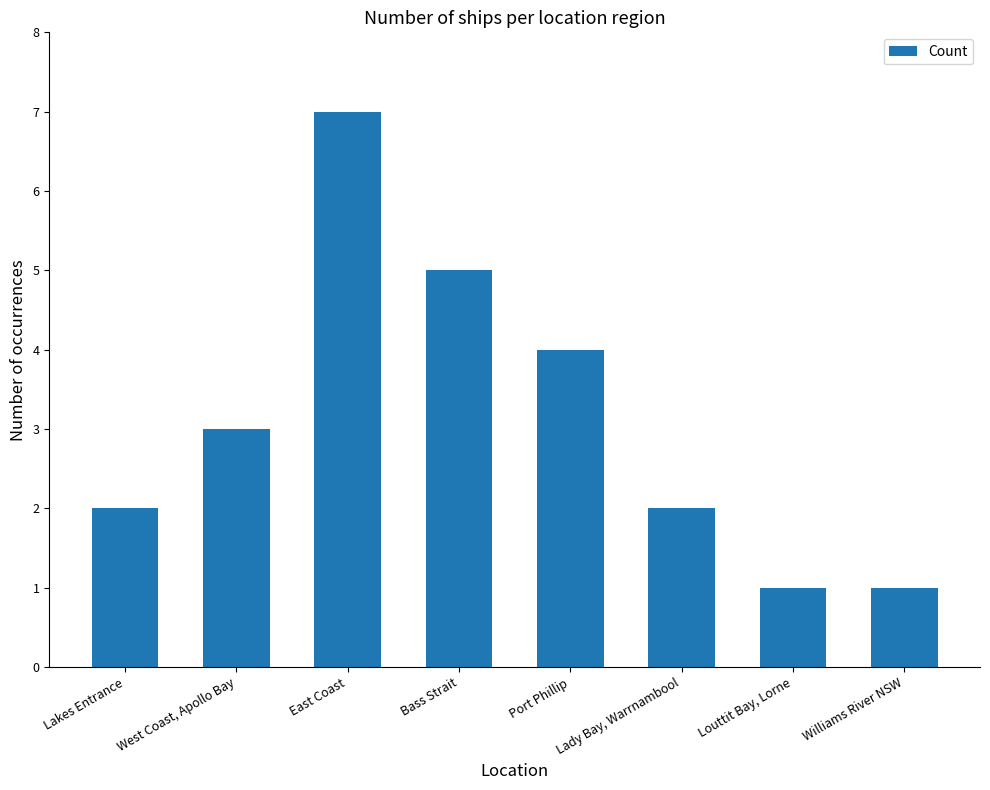

Which category has the highest value across all series?

East Coast